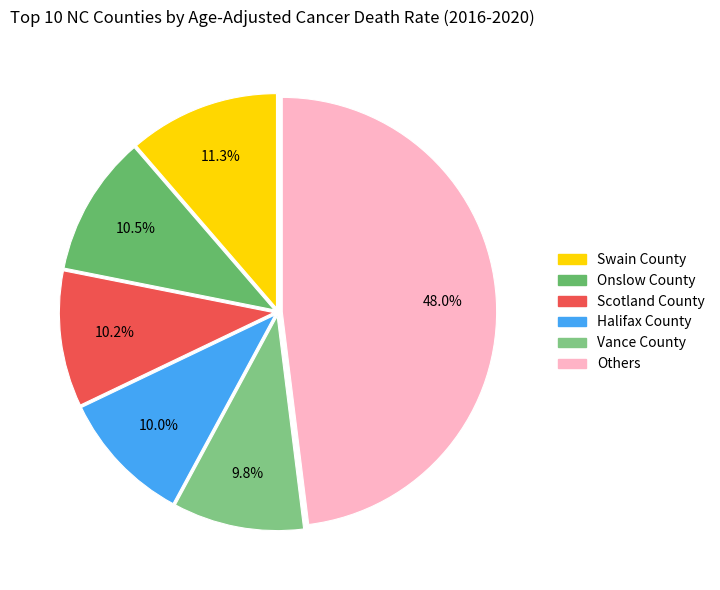

How many slices are in this pie chart?

6